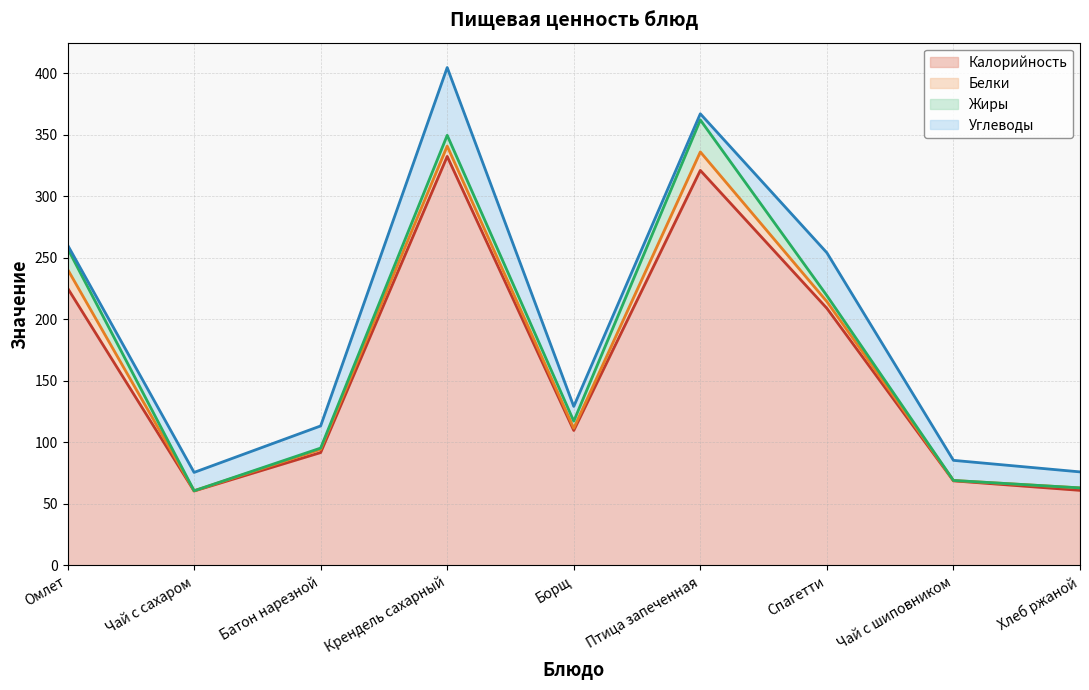

What is the total value across all series at Батон нарезной?

113.3